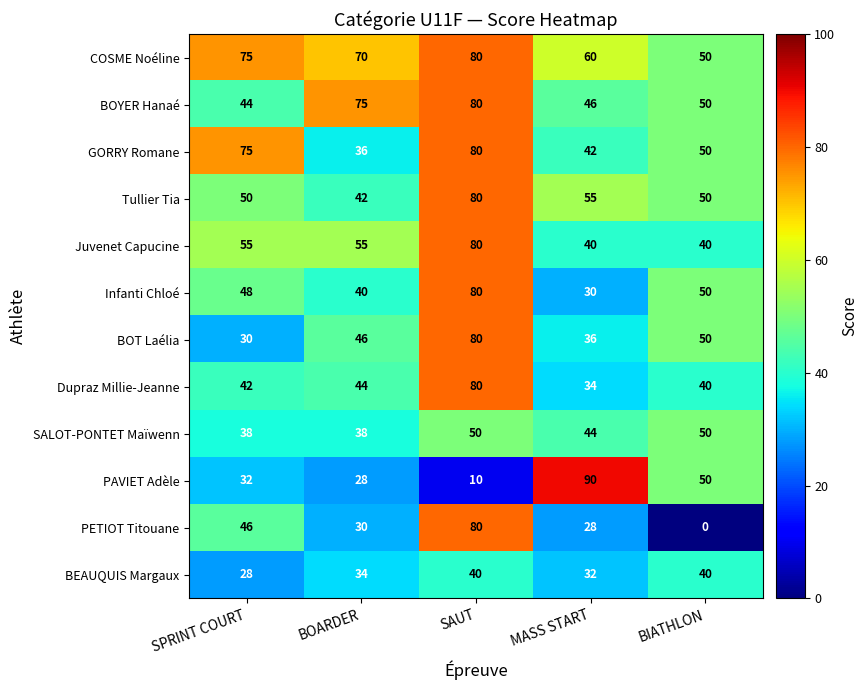

The PETIOT Titouane series shows 0 at BIATHLON. True or false?

True